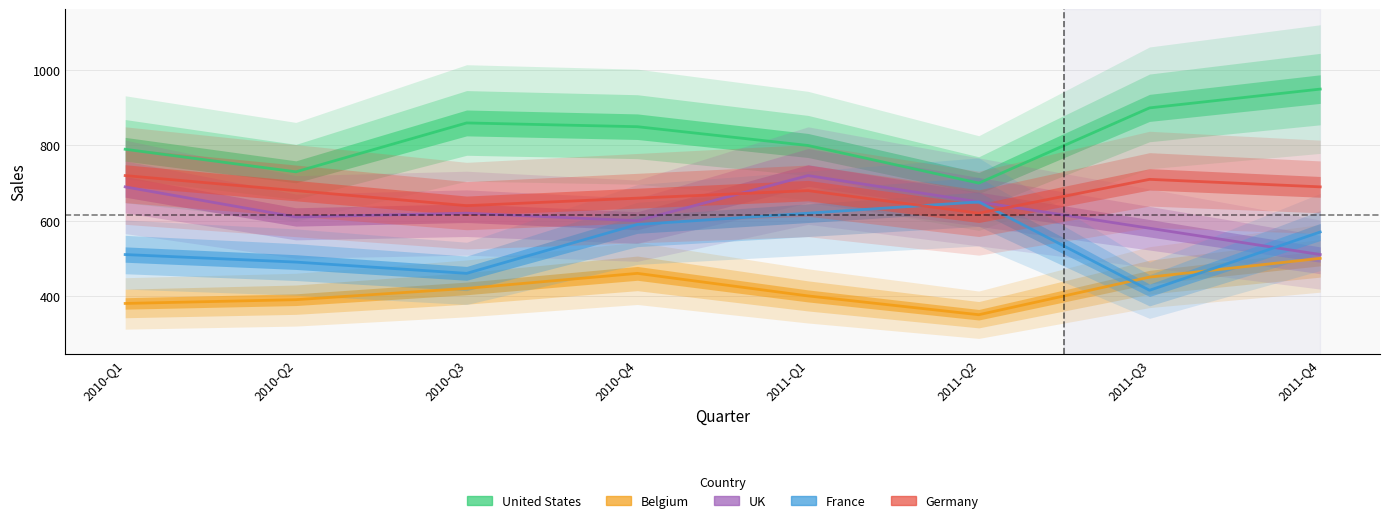

What is the total value across all series at 2010-Q4?

3160